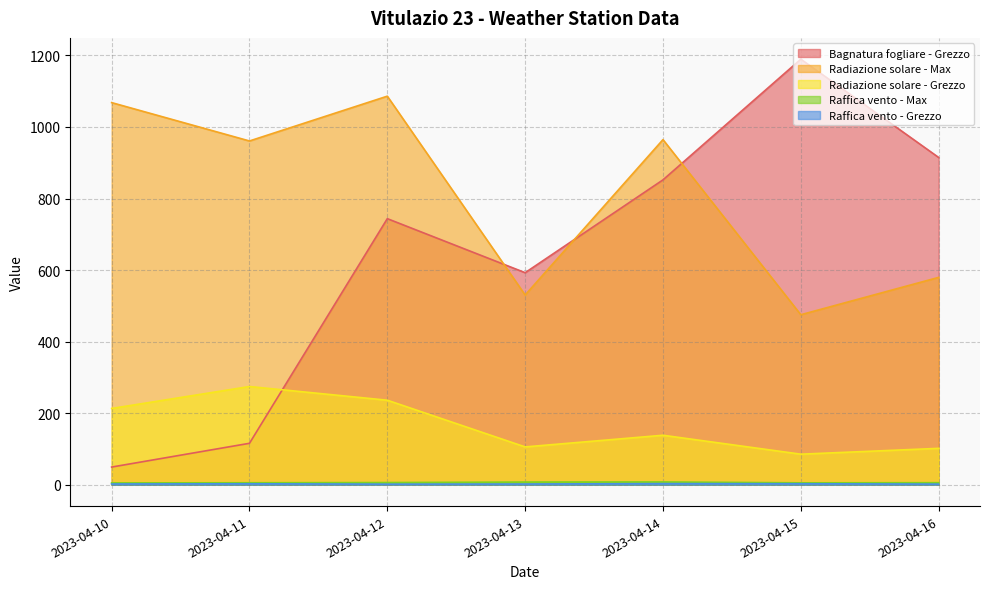

How many lines are shown in the chart?

5